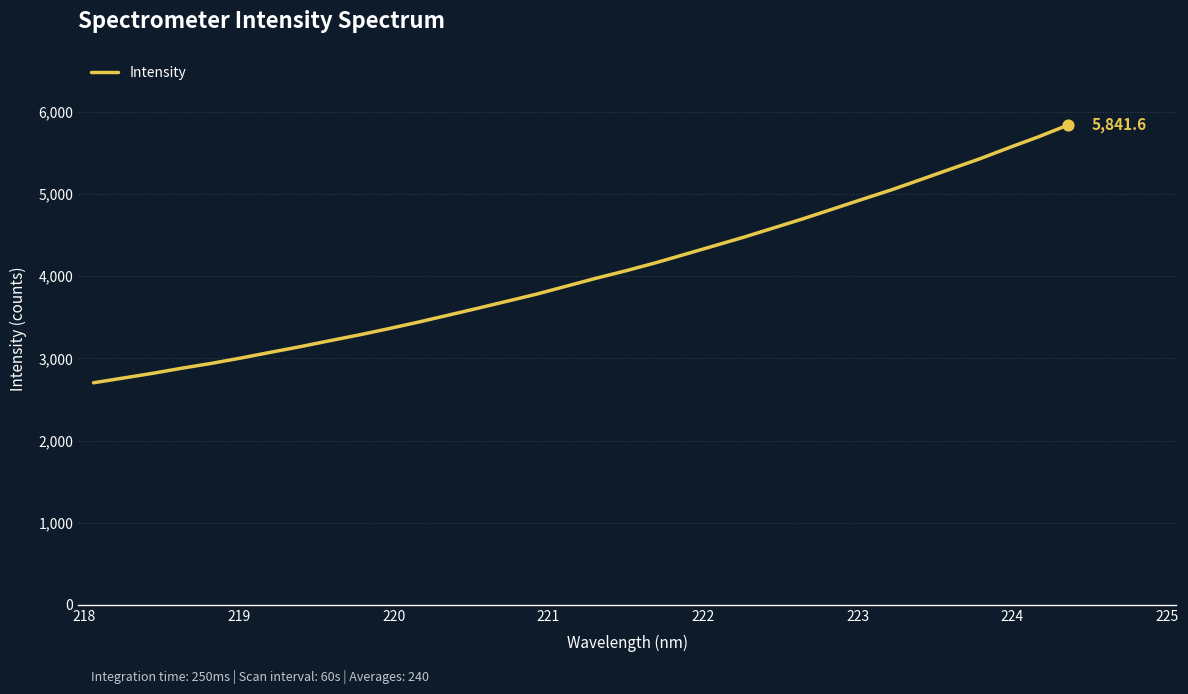

What is the greatest value displayed?

5841.6